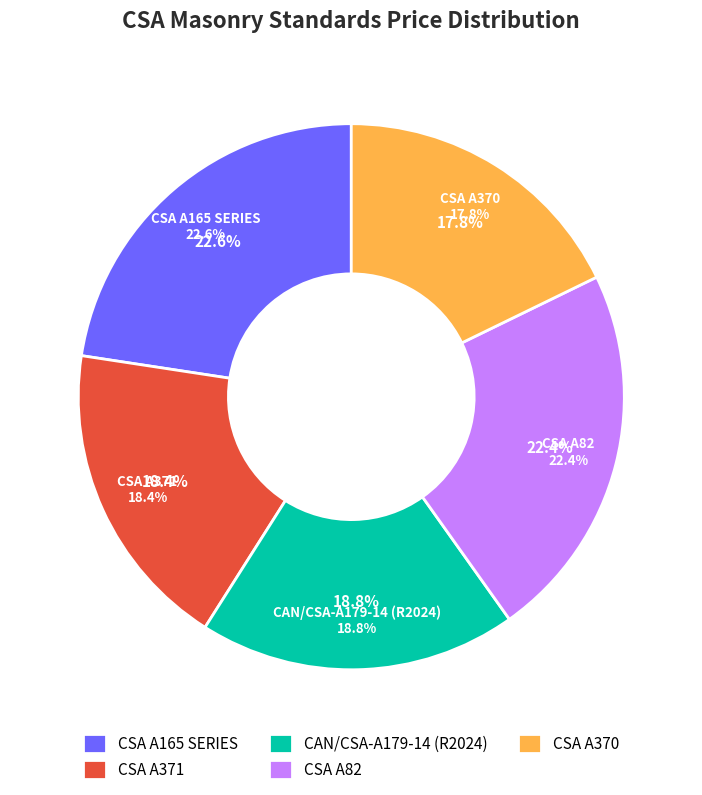

To the nearest percent, what is the average slice percentage?

20%